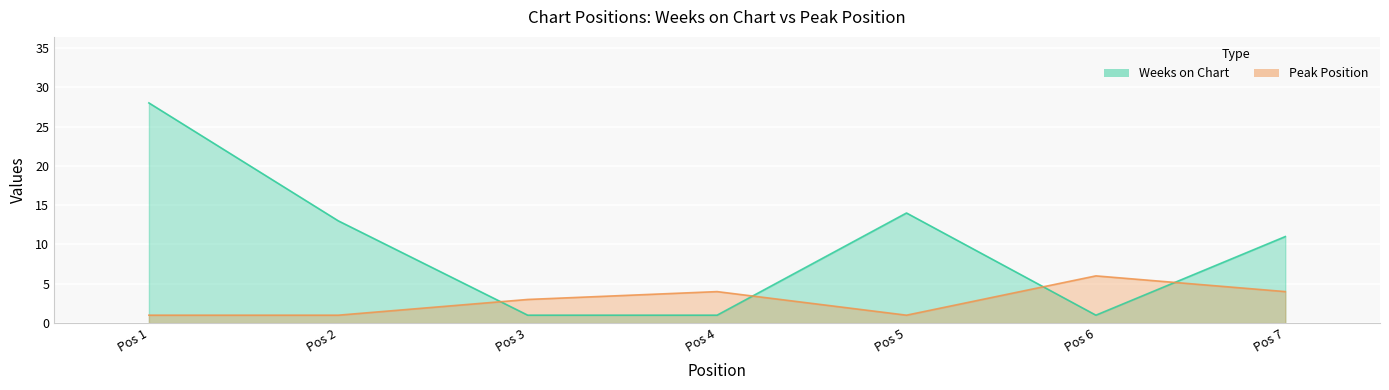

The Weeks on Chart series shows 13 at Pos 2. True or false?

True